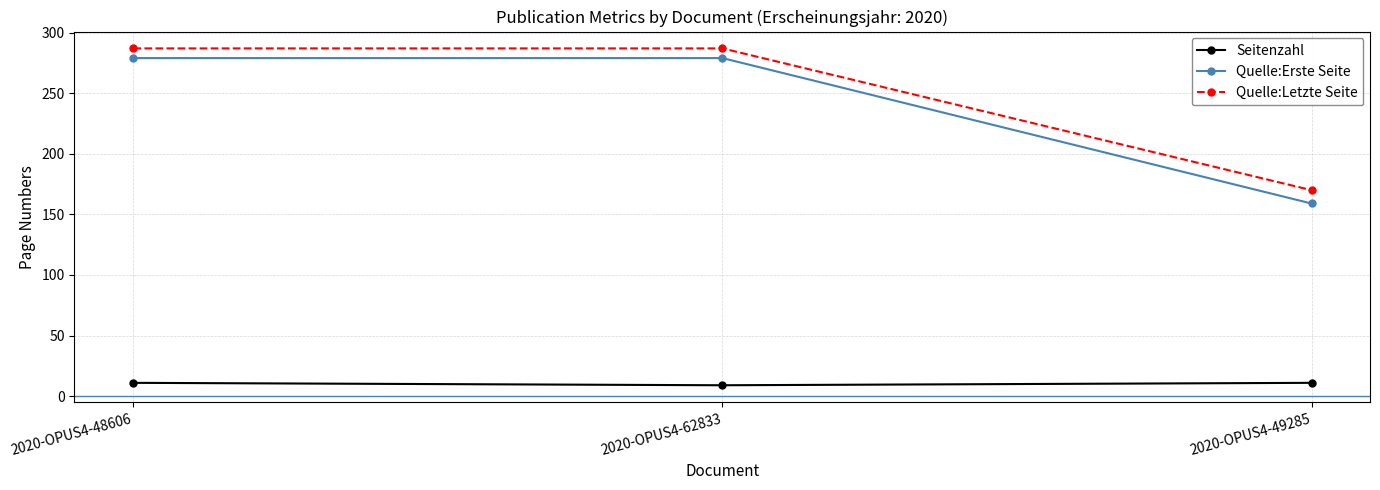

Between 2020-OPUS4-62833 and 2020-OPUS4-49285, which series saw the biggest shift?

Quelle:Erste Seite